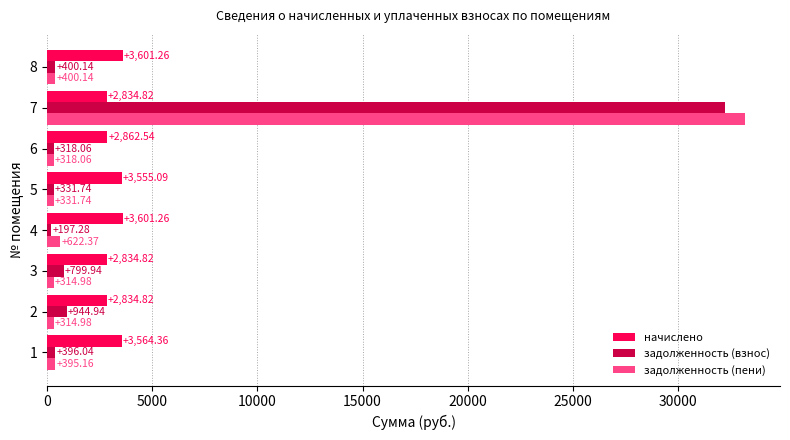

What is the spread (max minus min) of values at 4?

3404.0